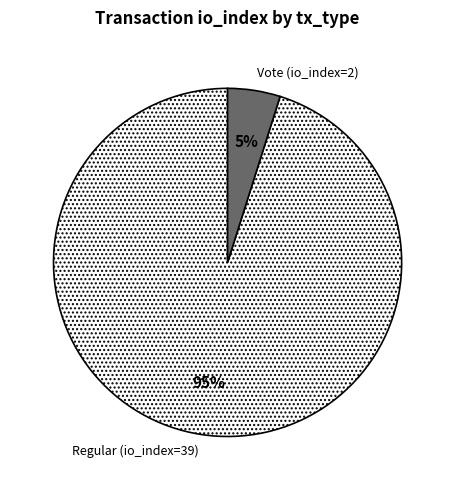

Which category has the biggest portion of the pie?

Regular (io_index=39)